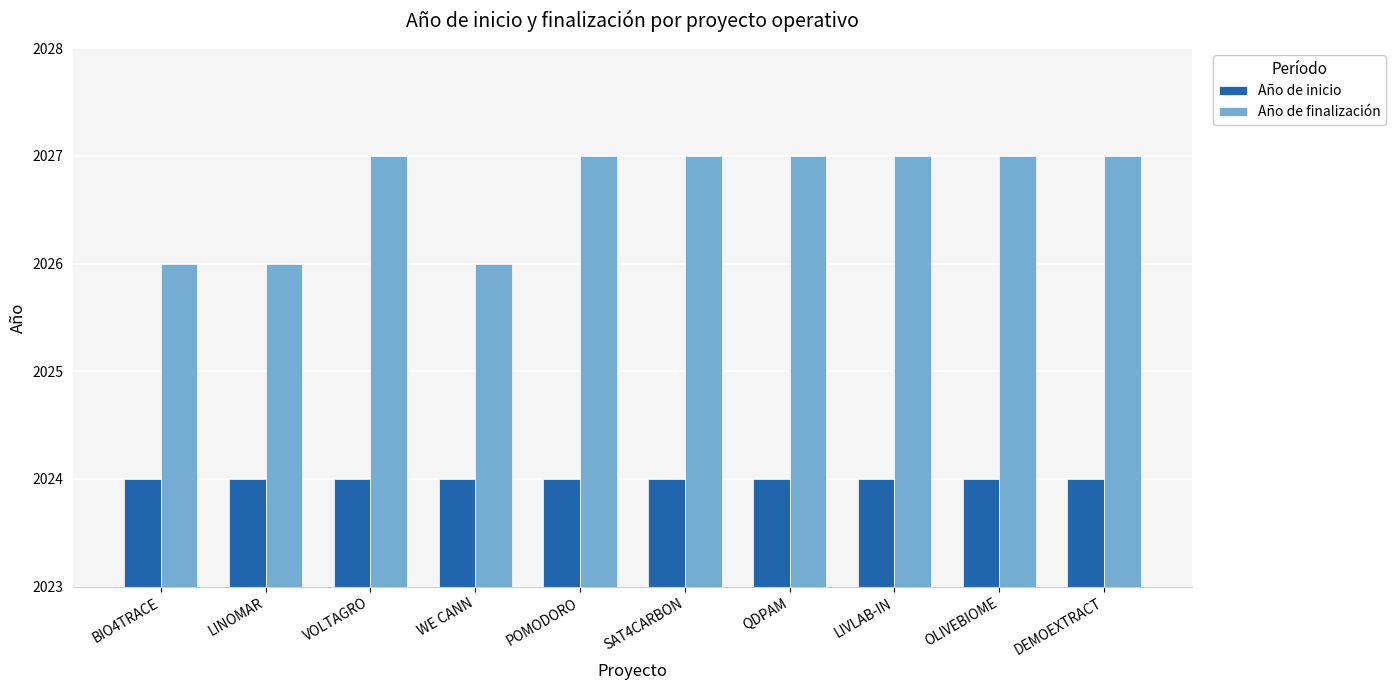

What is the greatest value displayed?

2027